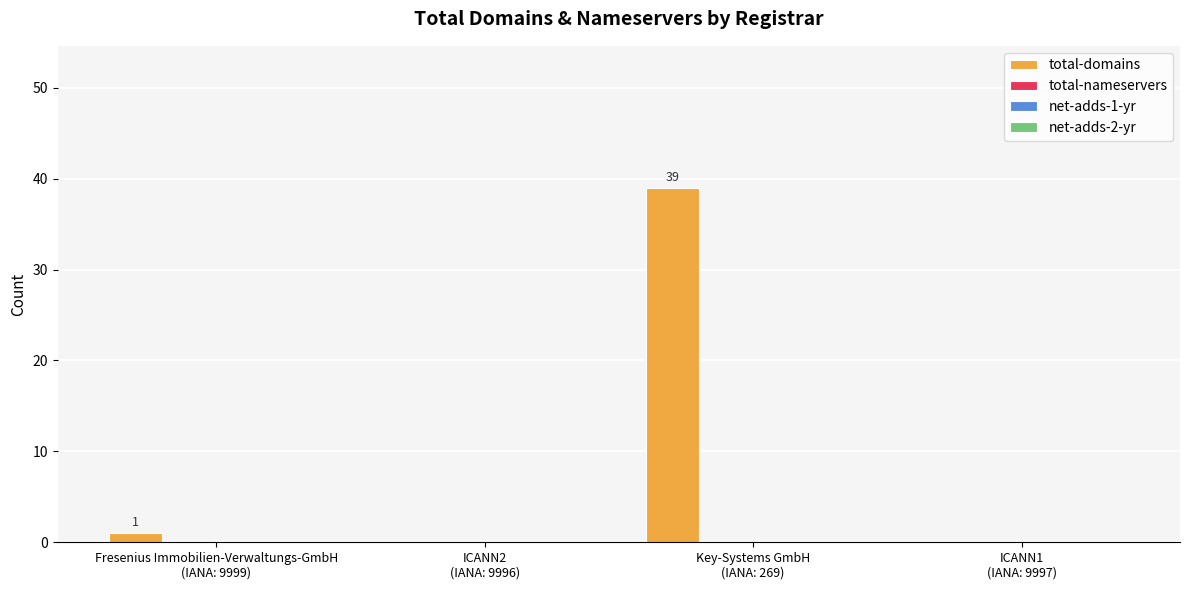

What is the greatest value displayed?

39